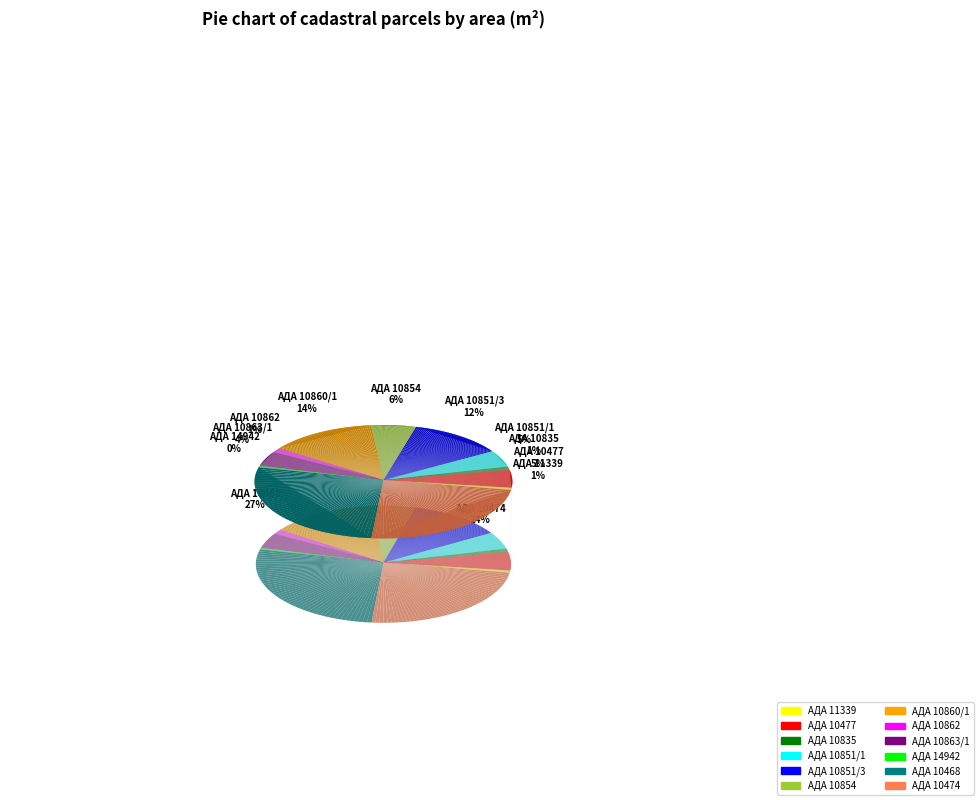

What is the largest slice in the pie chart?

АДА 10468